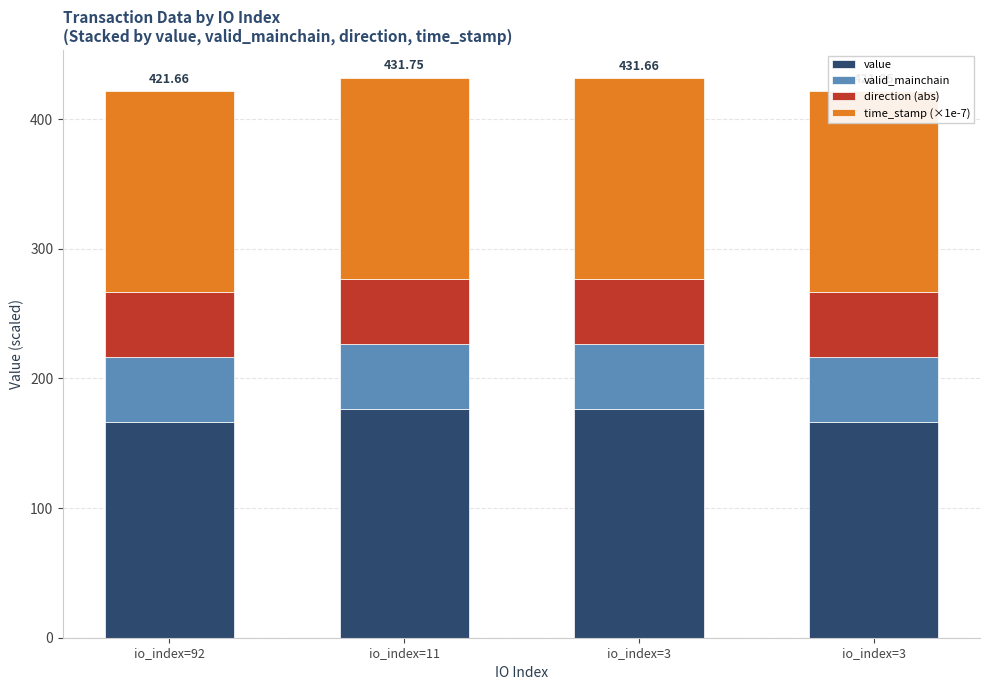

Is it true that valid_mainchain equals 70.2 at io_index=3?

False